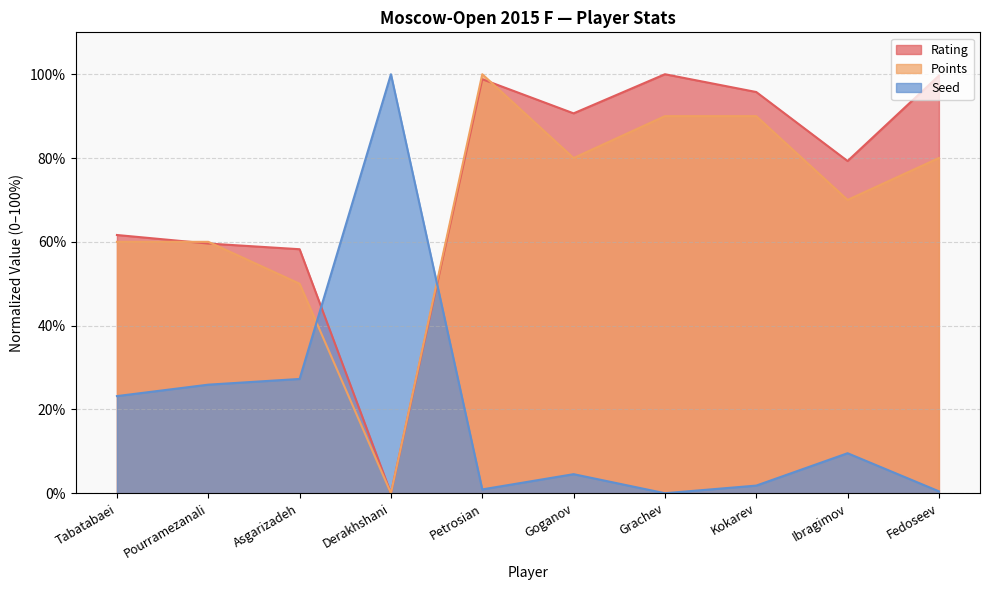

Reading left to right, list all the values displayed in this chart.

Rating: 61.6	59.6	58.2	0.0	98.8	90.7	100.0	95.8	79.3	99.7
Points: 60.0	60.0	50.0	0.0	100.0	80.0	90.0	90.0	70.0	80.0
Seed: 23.2	25.9	27.3	100.0	0.9	4.5	0.0	1.8	9.5	0.5